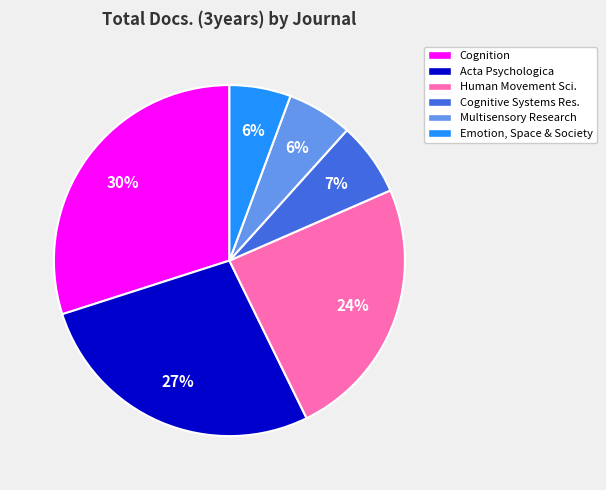

Is the sum of Acta Psychologica and Cognitive Systems Res. greater than half?

No